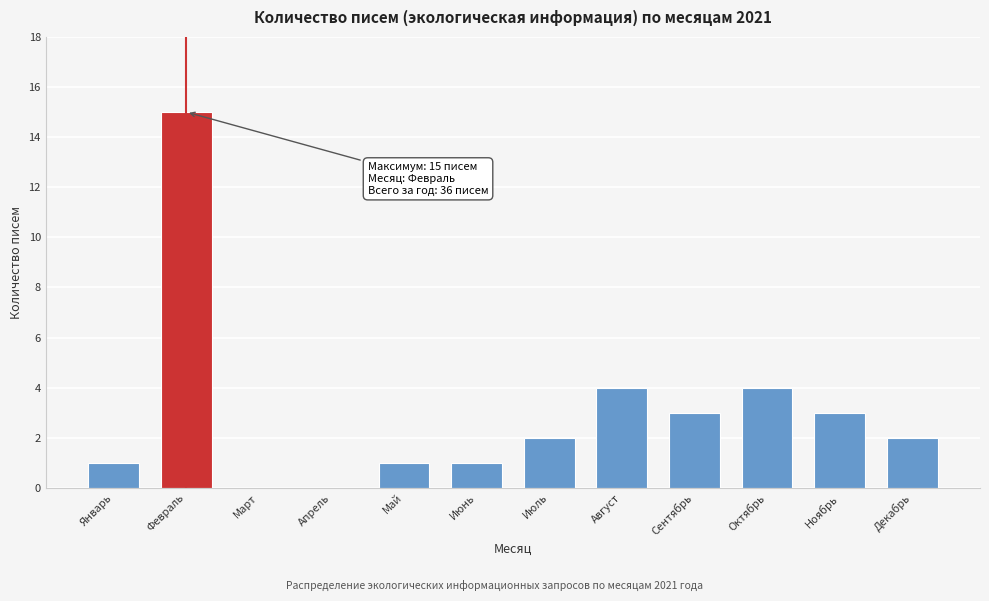

Reading left to right, transcribe all the data shown in this chart.

Январь=1	Февраль=15	Март=0	Апрель=0	Май=1	Июнь=1	Июль=2	Август=4	Сентябрь=3	Октябрь=4	Ноябрь=3	Декабрь=2